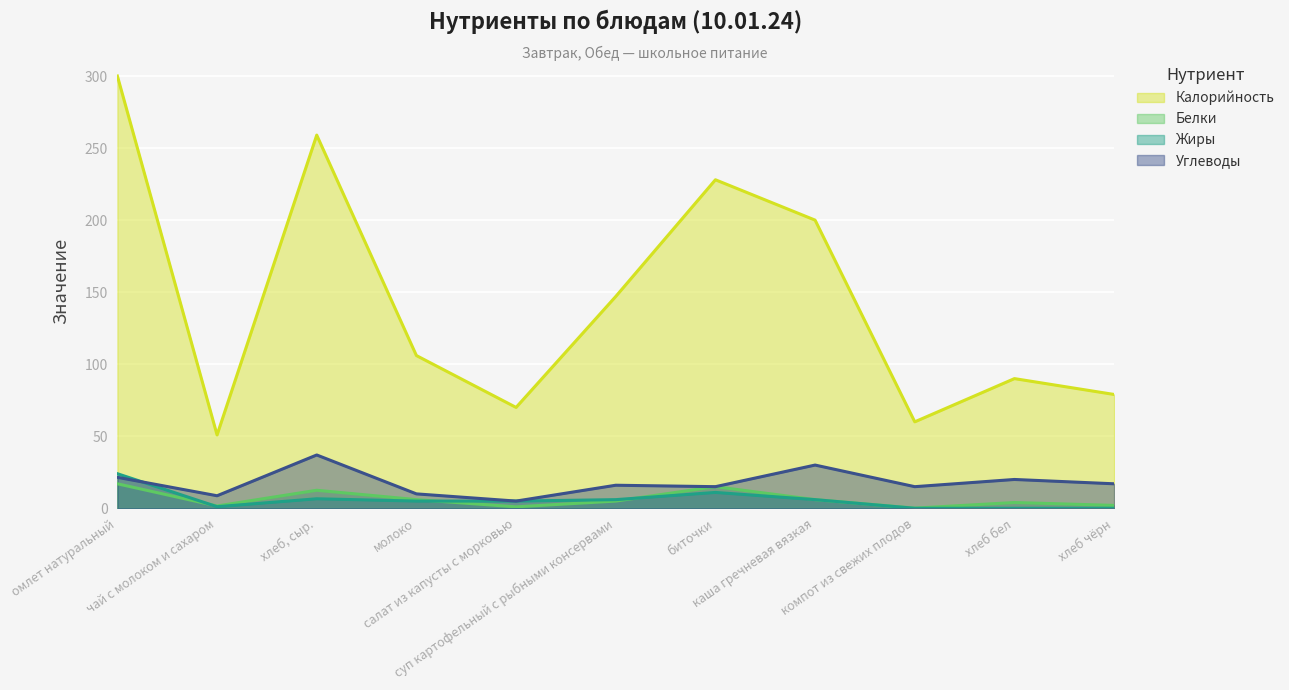

Rank the categories by Калорийность value from lowest to highest.

чай с молоком и сахаром, компот из свежих плодов, салат из капусты с морковью, хлеб чёрн, хлеб бел, молоко, суп картофельный с рыбными консервами, каша гречневая вязкая, биточки, хлеб, сыр., омлет натуральный